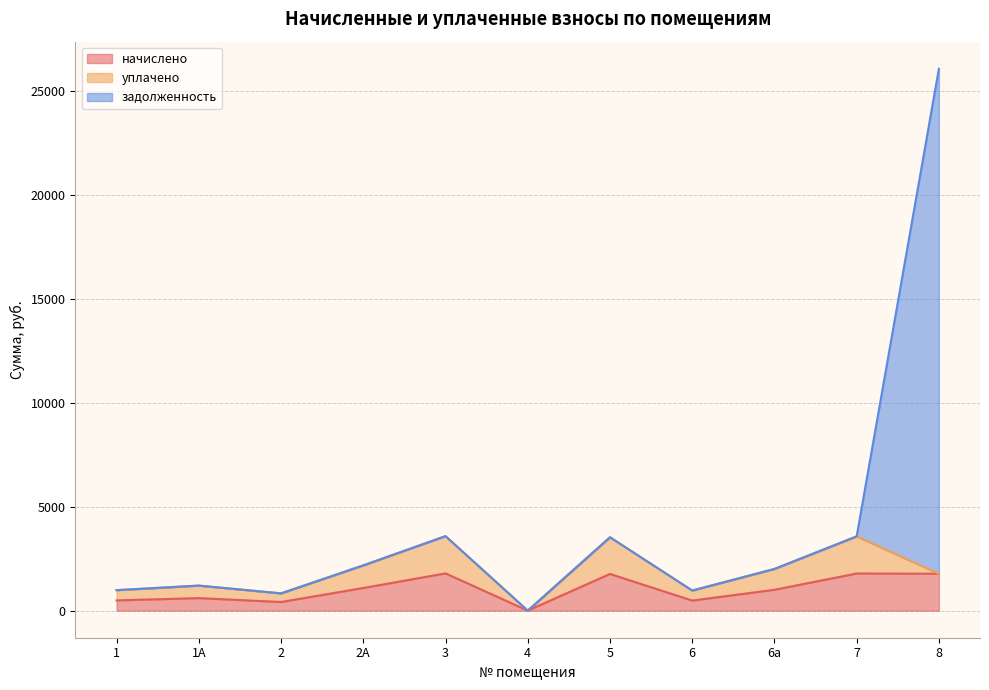

At which category is the sum across all series the highest?

8